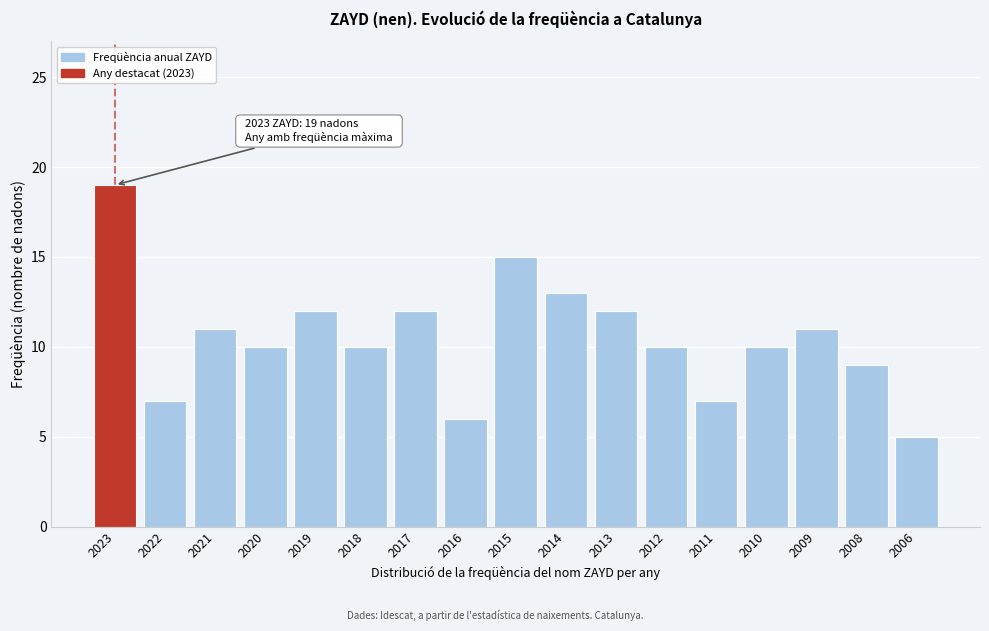

Reading left to right, transcribe all the data shown in this chart.

2023=19	2022=7	2021=11	2020=10	2019=12	2018=10	2017=12	2016=6	2015=15	2014=13	2013=12	2012=10	2011=7	2010=10	2009=11	2008=9	2006=5